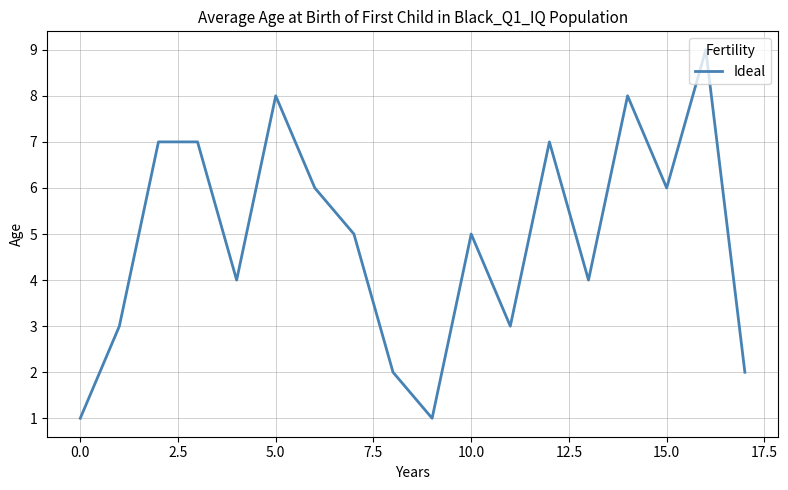

How many lines are shown in the chart?

1